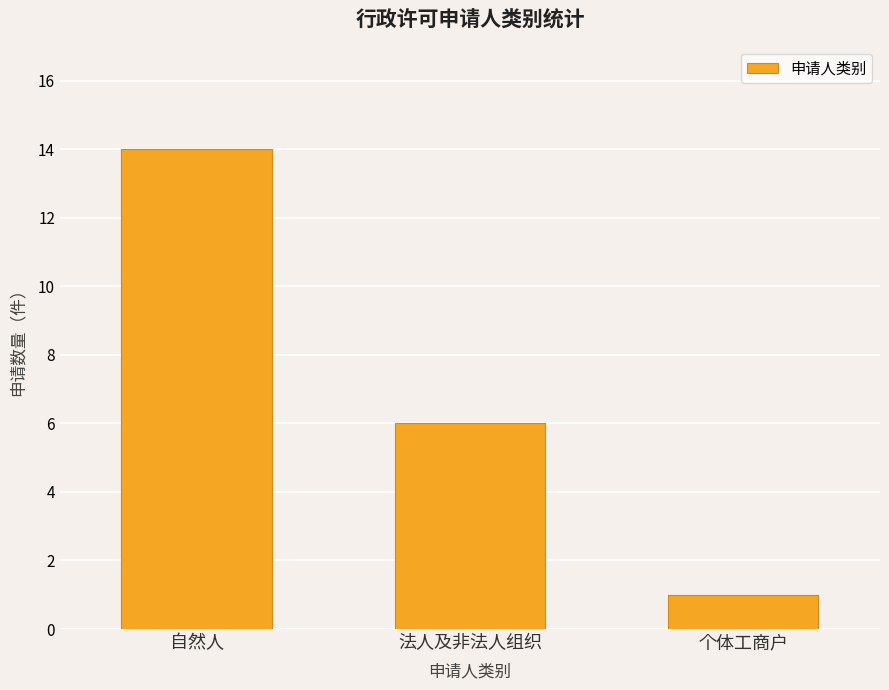

What is the approximate value at 法人及非法人组织, to the nearest 10?

10